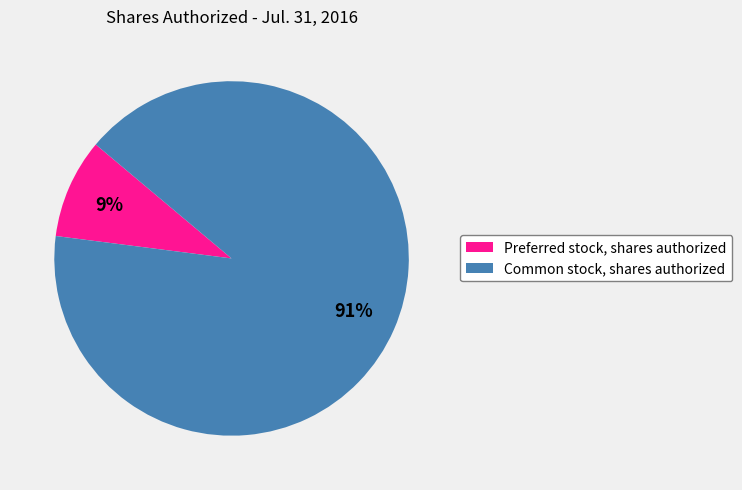

What percentage is the Common stock, shares authorized slice, to the nearest percent?

91%